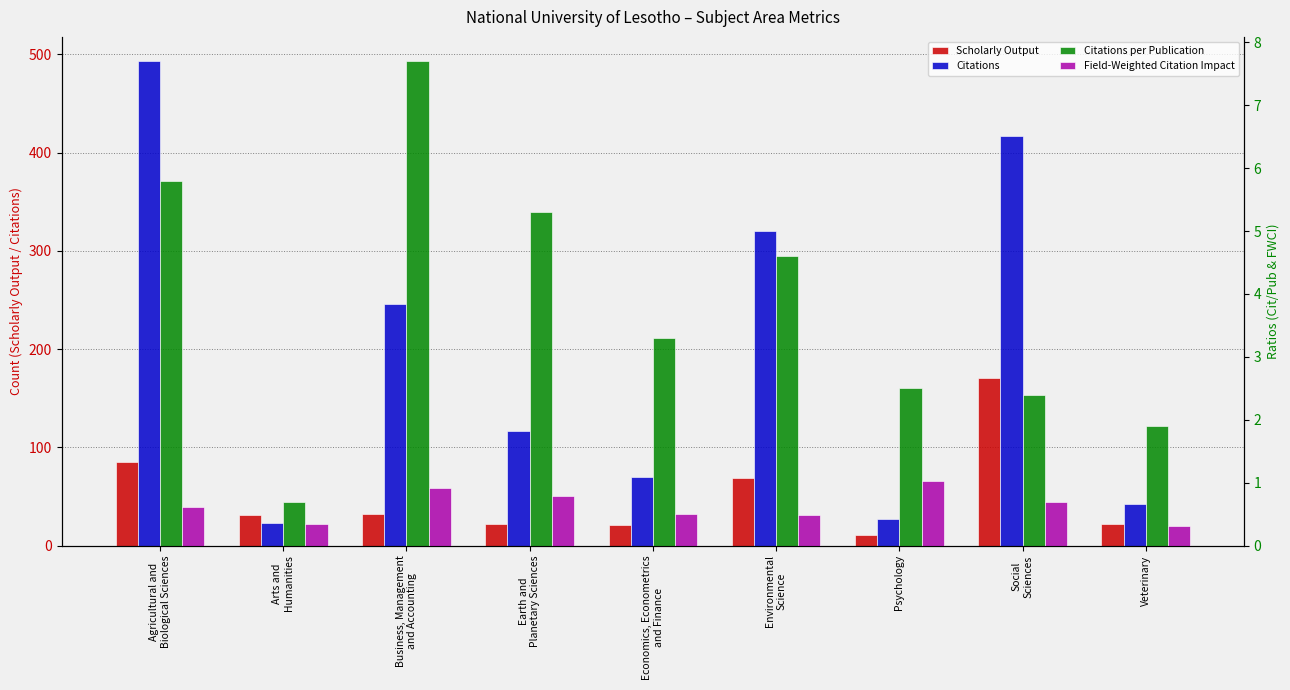

What is the difference between the maximum and minimum values in the Scholarly Output series?

160.0